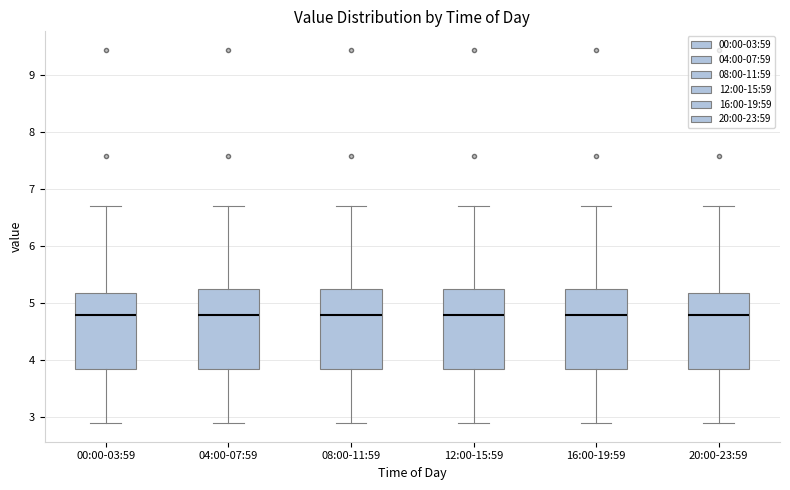

Reading left to right, read every box against the y-axis: the position of its median line, the range the box covers, and the ends of its whiskers. The values are not printed on the chart, so give them approximately, as read against the axis.

00:00-03:59: median 4.8, box 3.9 to 5.2, whiskers 2.9 to 6.7
04:00-07:59: median 4.8, box 3.9 to 5.2, whiskers 2.9 to 6.7
08:00-11:59: median 4.8, box 3.9 to 5.2, whiskers 2.9 to 6.7
12:00-15:59: median 4.8, box 3.9 to 5.2, whiskers 2.9 to 6.7
16:00-19:59: median 4.8, box 3.9 to 5.2, whiskers 2.9 to 6.7
20:00-23:59: median 4.8, box 3.9 to 5.2, whiskers 2.9 to 6.7